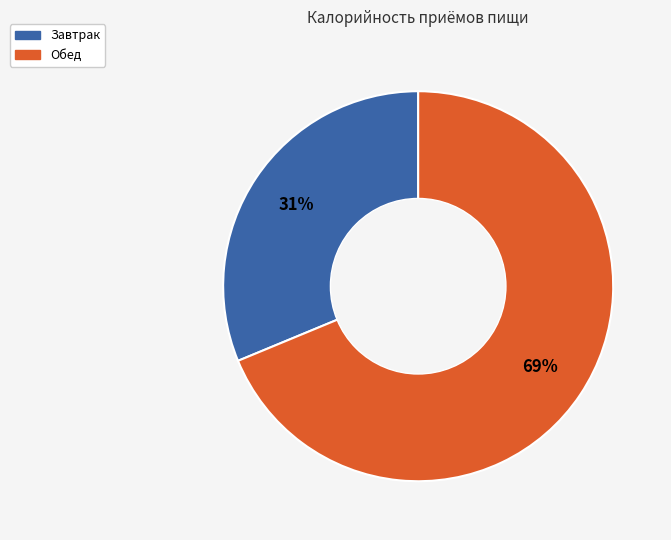

Which category has the smallest portion of the pie?

Завтрак